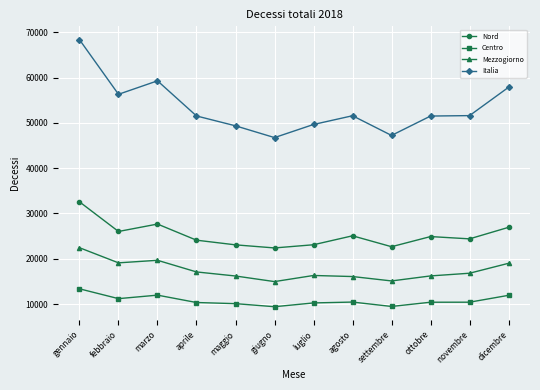

How many series are shown in this chart?

4